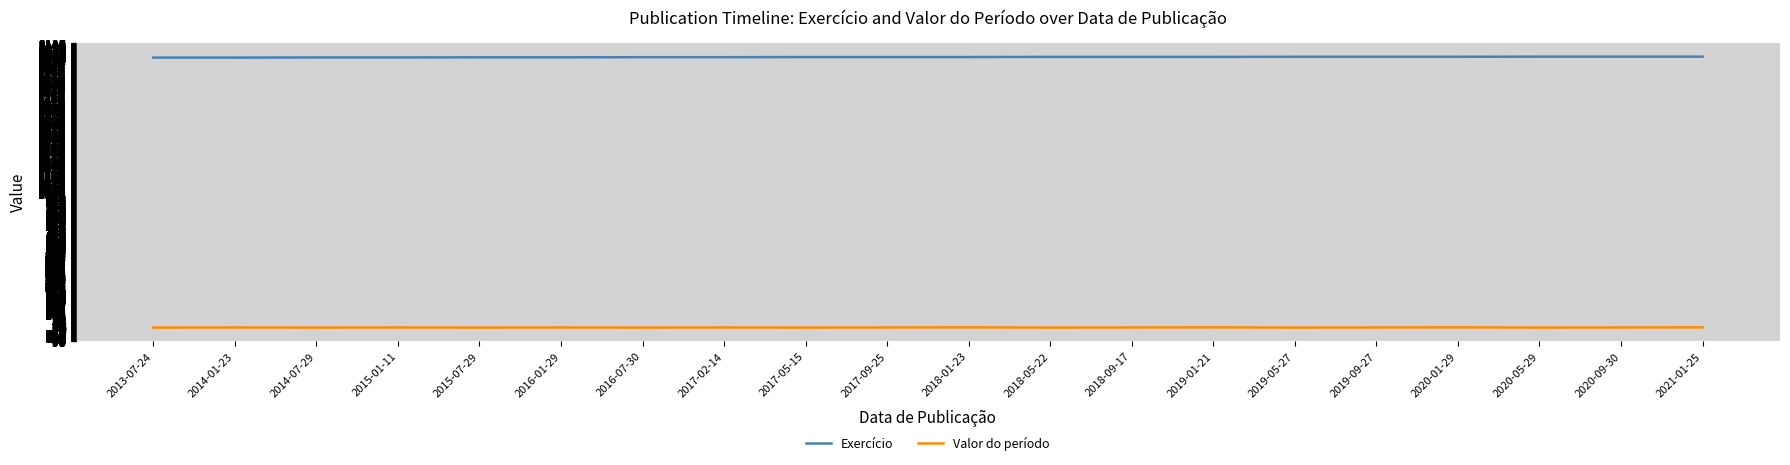

In Valor do período, how many points are higher than both neighbors (excluding endpoints)?

7